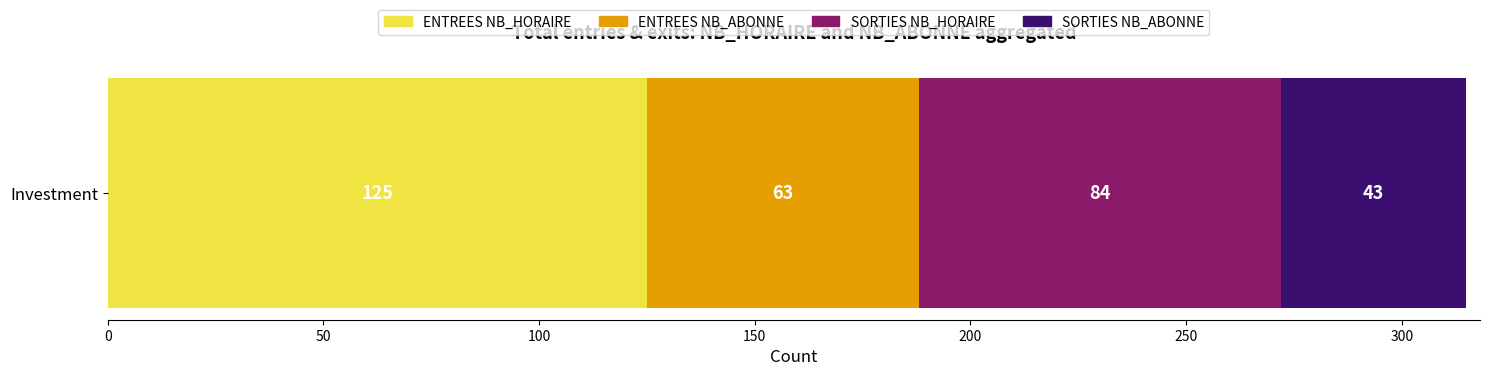

What is the highest value of the ENTREES NB_HORAIRE series?

125